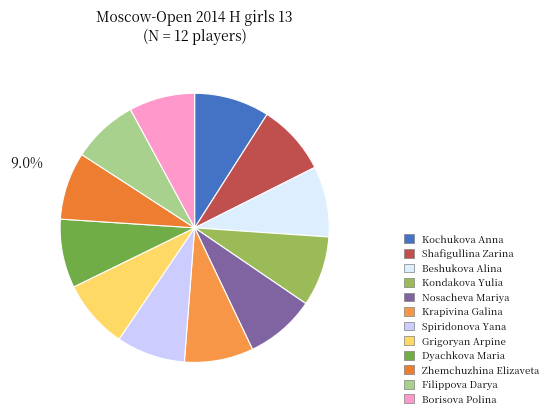

What percentage is the Nosacheva Mariya slice, to the nearest percent?

8%